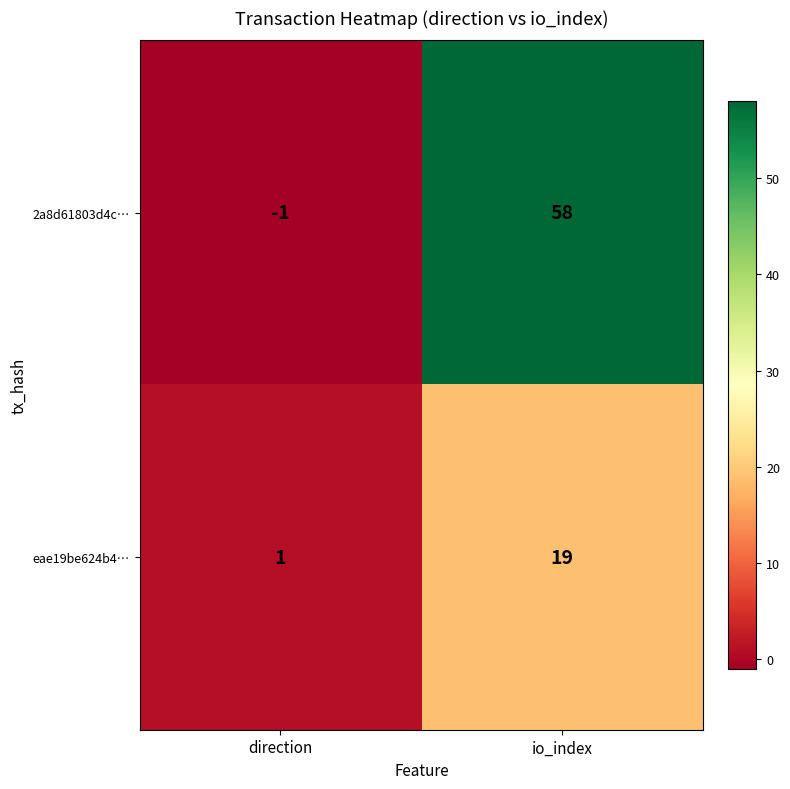

At which category is the sum across all series the highest?

io_index